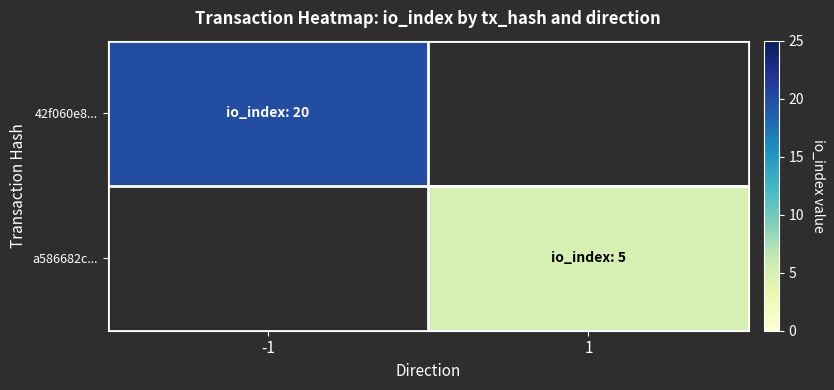

List the series in order of their peak value, lowest first.

a586682c..., 42f060e8...